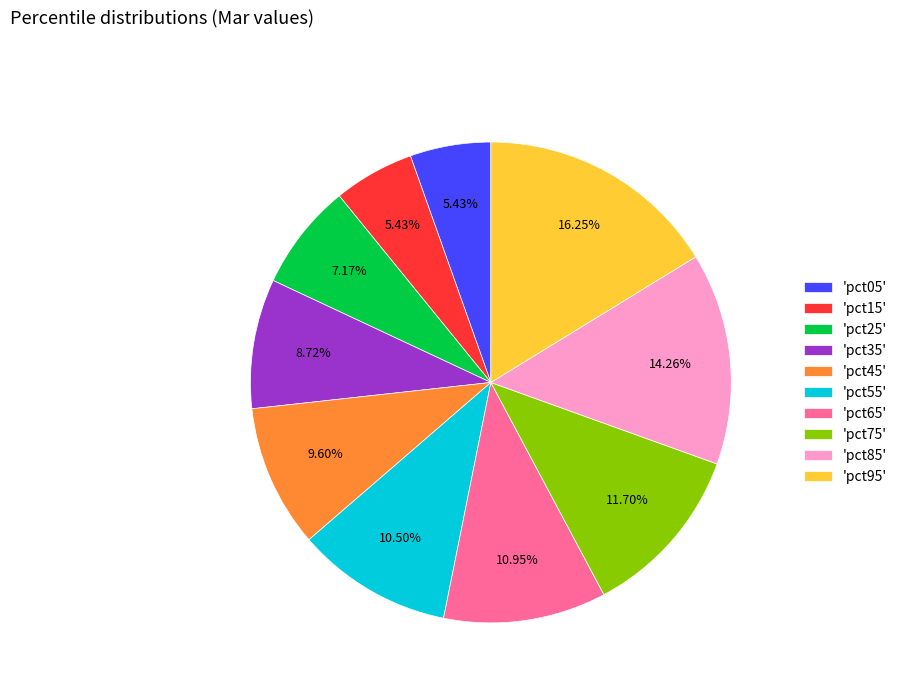

Which slice is the largest?

'pct95'